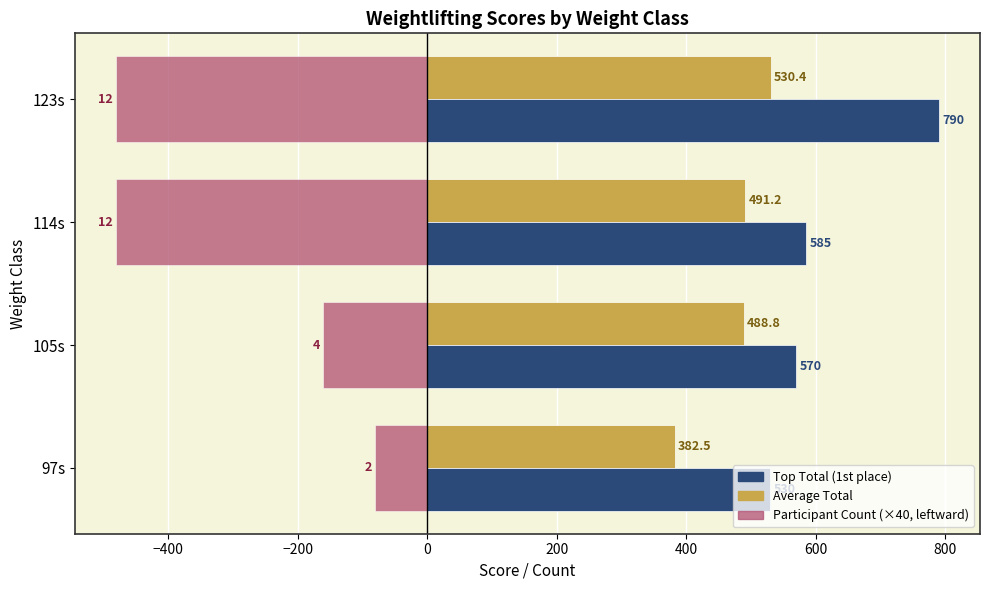

At which category is the sum across all series the highest?

105s